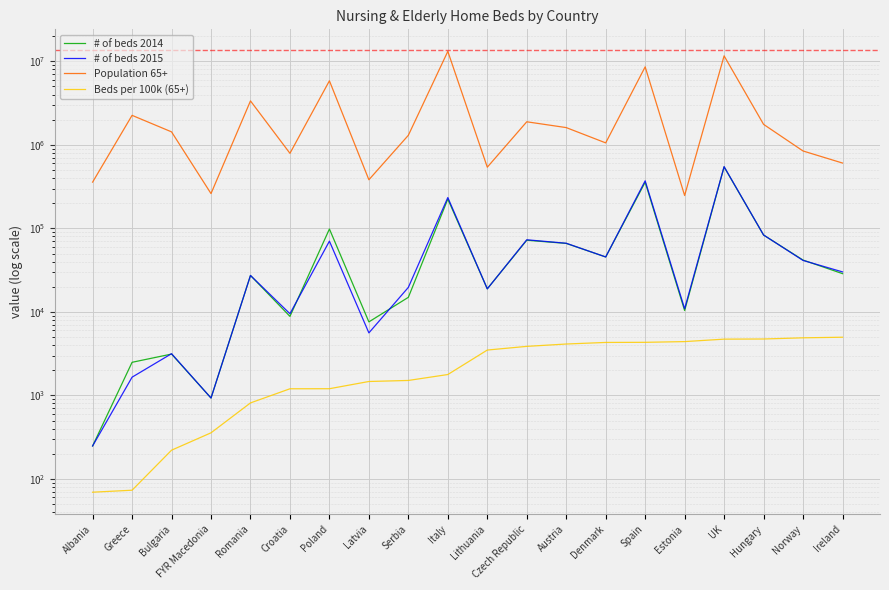

Reading right to left, extract all data points from this chart.

# of beds 2014: Ireland=28705.0	Norway=41732.0	Hungary=83216.0	UK=543897.0	Estonia=10375.0	Spain=357040.0	Denmark=45460.0	Austria=66045.0	Czech Republic=72068.0	Lithuania=18893.0	Italy=224136.0	Serbia=14942.0	Latvia=7588.0	Poland=98292.0	Croatia=8832.0	Romania=27301.0	FYR Macedonia=930.0	Bulgaria=3125.0	Greece=2490.0	Albania=248.0
# of beds 2015: Ireland=30106.0	Norway=41310.0	Hungary=83297.0	UK=548397.0	Estonia=10902.0	Spain=371064.0	Denmark=45460.0	Austria=66350.0	Czech Republic=72988.0	Lithuania=18856.0	Italy=234008.0	Serbia=19654.0	Latvia=5603.0	Poland=70277.0	Croatia=9503.0	Romania=27301.0	FYR Macedonia=930.0	Bulgaria=3158.0	Greece=1652.0	Albania=248.0
Population 65+: Ireland=605609.0	Norway=844666.0	Hungary=1759657.0	UK=11630731.0	Estonia=247397.0	Spain=8591108.0	Denmark=1055841.0	Austria=1609587.0	Czech Republic=1889138.0	Lithuania=540160.0	Italy=13164425.0	Serbia=1302052.0	Latvia=381978.0	Poland=5846950.0	Croatia=792036.0	Romania=3359195.0	FYR Macedonia=260981.0	Bulgaria=1430757.0	Greece=2255847.0	Albania=357867.0
Beds per 100k (65+): Ireland=4971.2	Norway=4890.7	Hungary=4733.7	UK=4715.1	Estonia=4406.7	Spain=4319.2	Denmark=4305.6	Austria=4122.2	Czech Republic=3863.6	Lithuania=3490.8	Italy=1777.6	Serbia=1509.5	Latvia=1466.8	Poland=1201.9	Croatia=1199.8	Romania=812.7	FYR Macedonia=356.3	Bulgaria=220.7	Greece=73.2	Albania=69.3